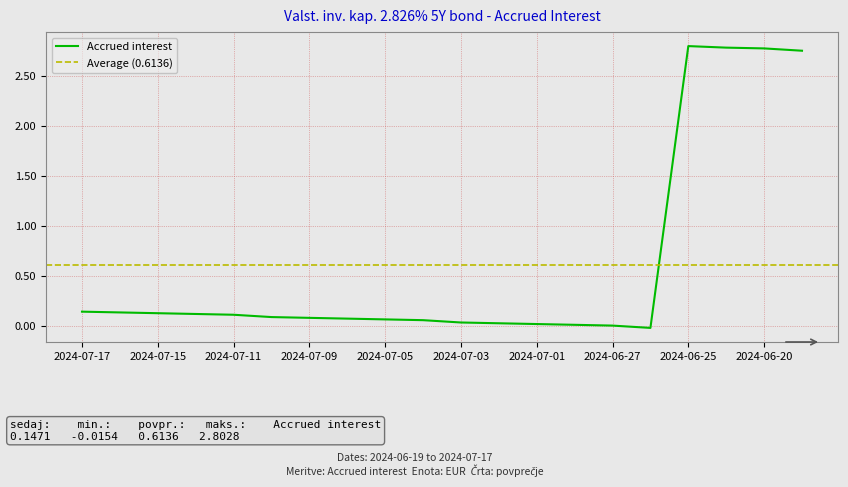

How many lines are shown in the chart?

1